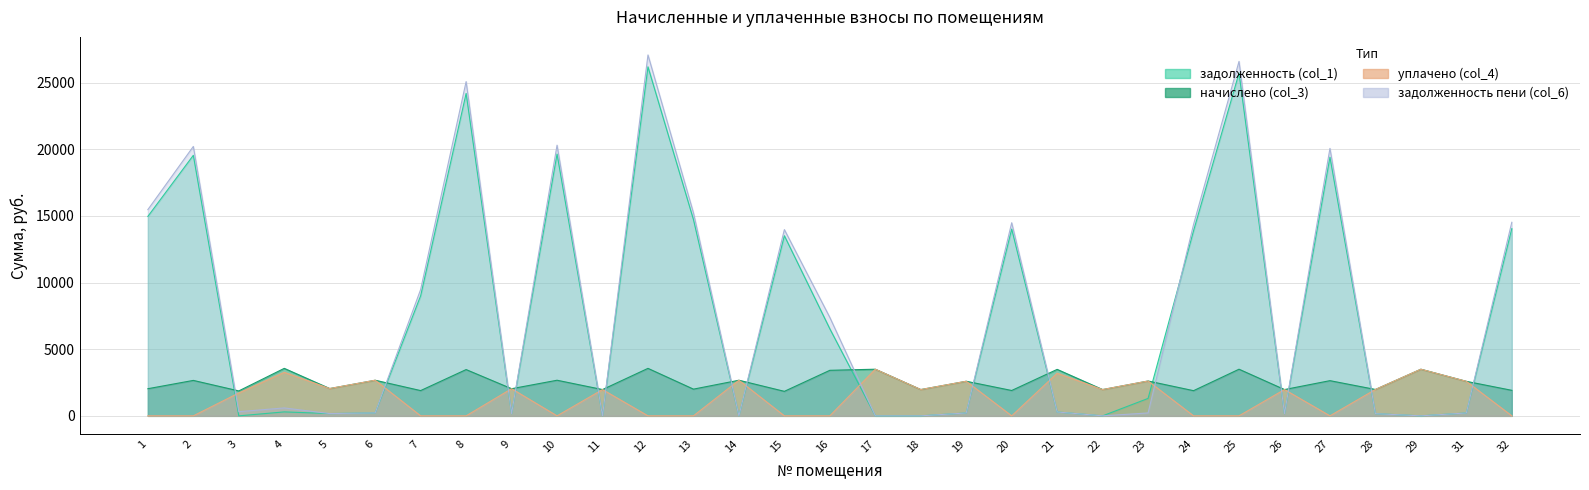

How many categories are shown in the chart?

31